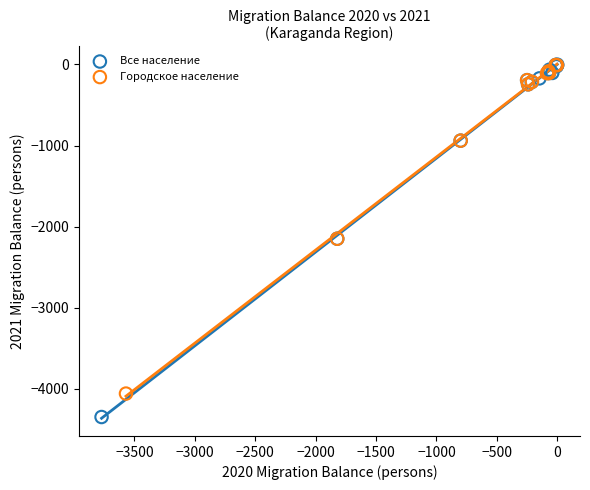

What are all the series names shown in the legend?

Все население, Городское население